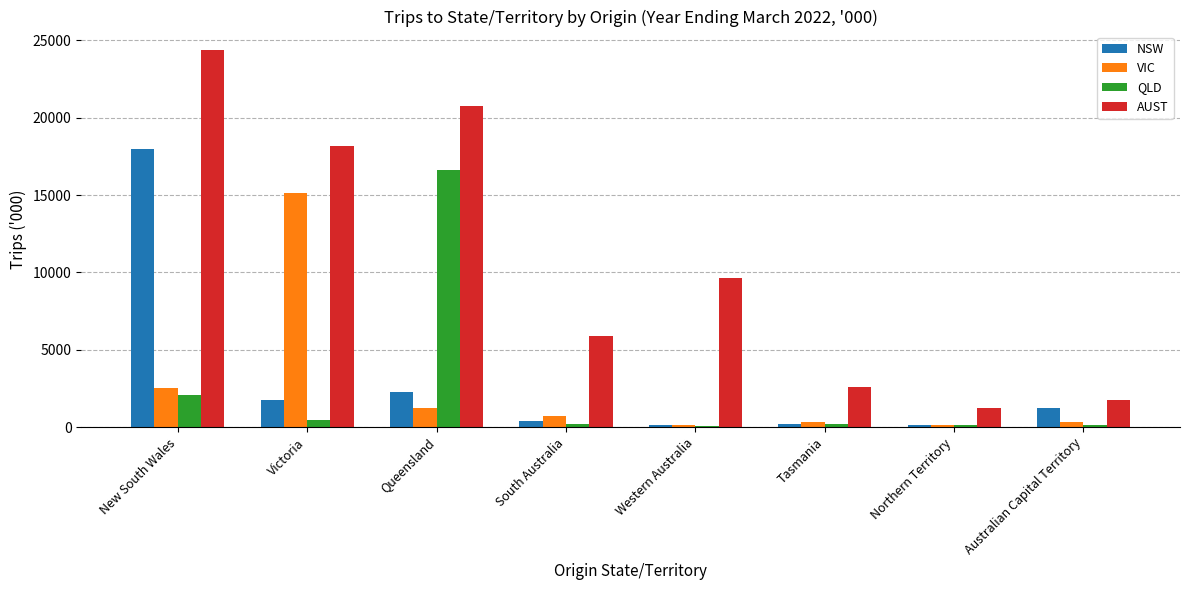

At which category is the sum across all series the highest?

New South Wales